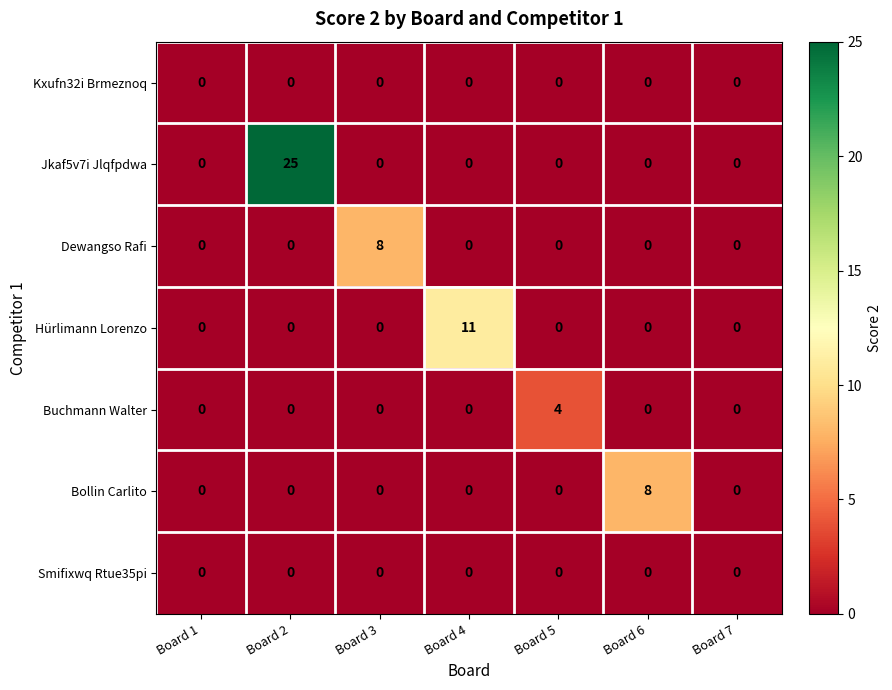

What is the maximum value shown in the chart?

25